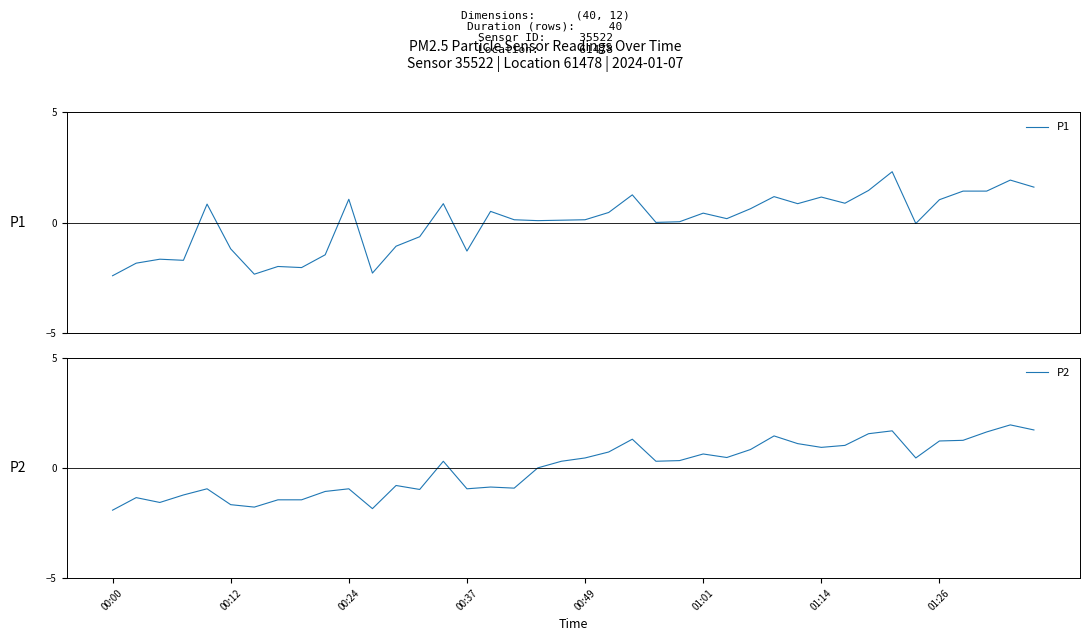

How many lines are shown in the chart?

2